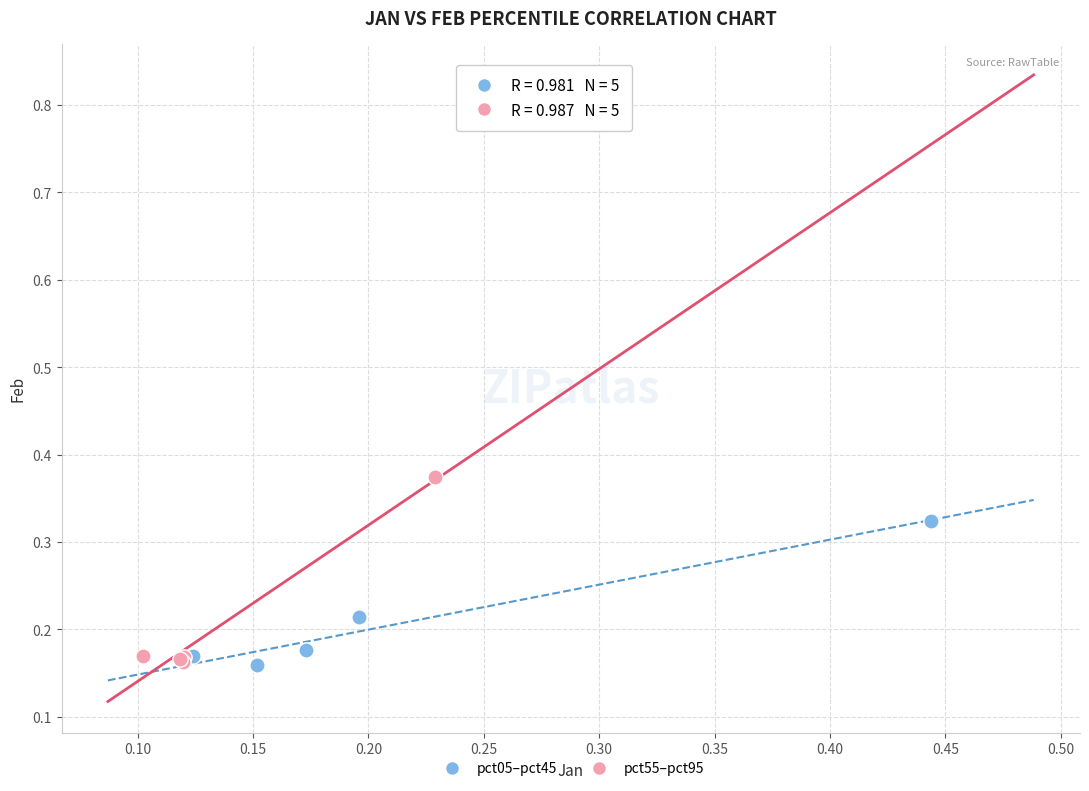

Which series reaches the maximum Y coordinate?

pct55–pct95